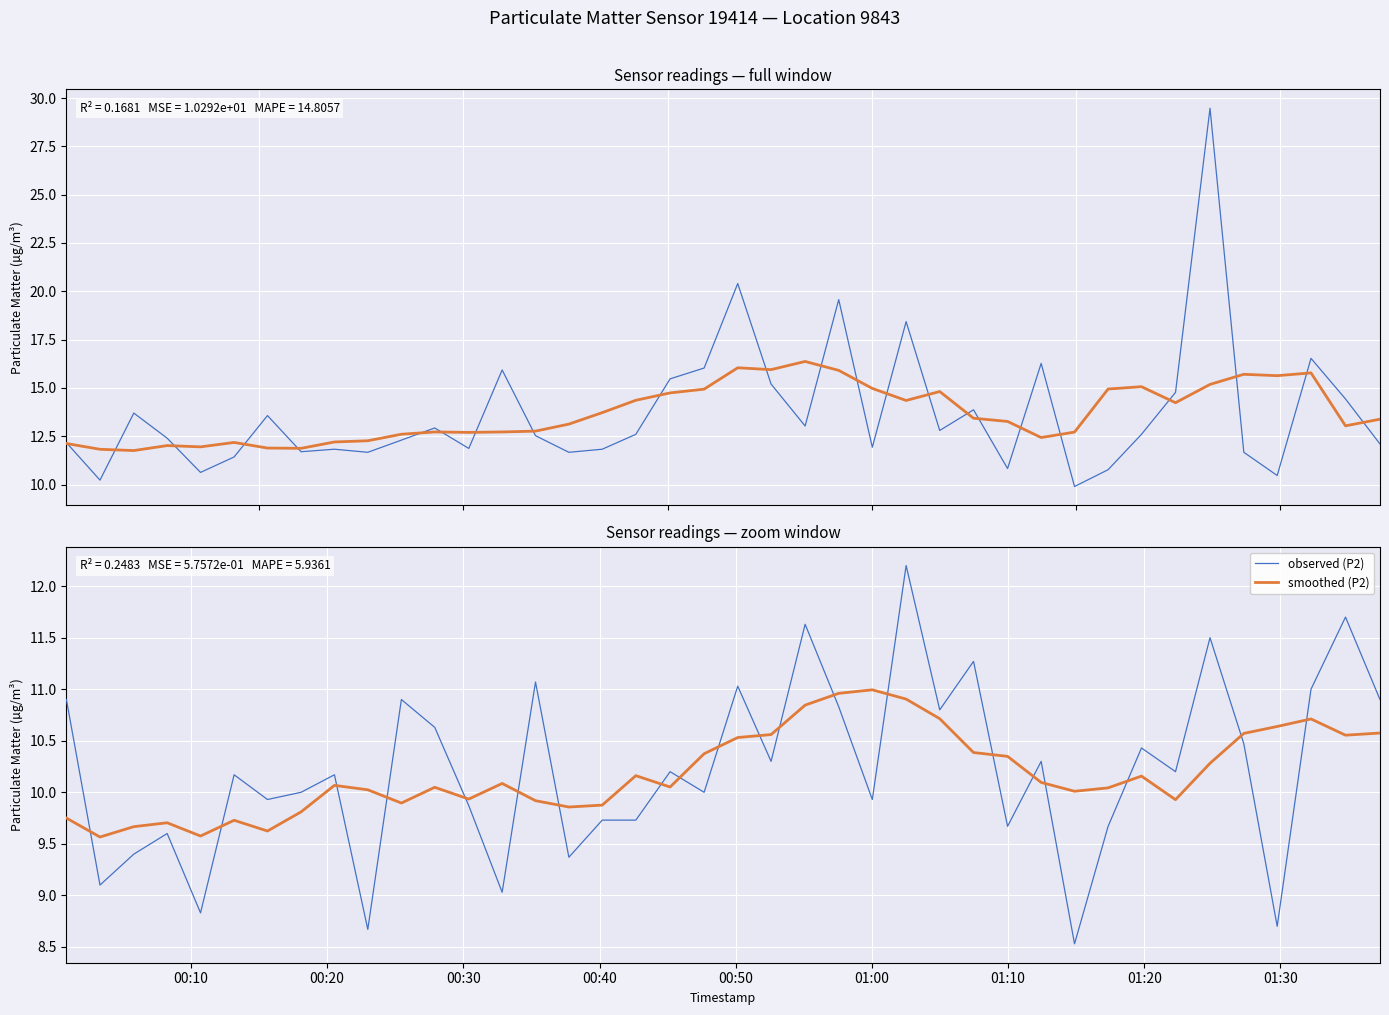

How many distinct data groups are displayed?

4